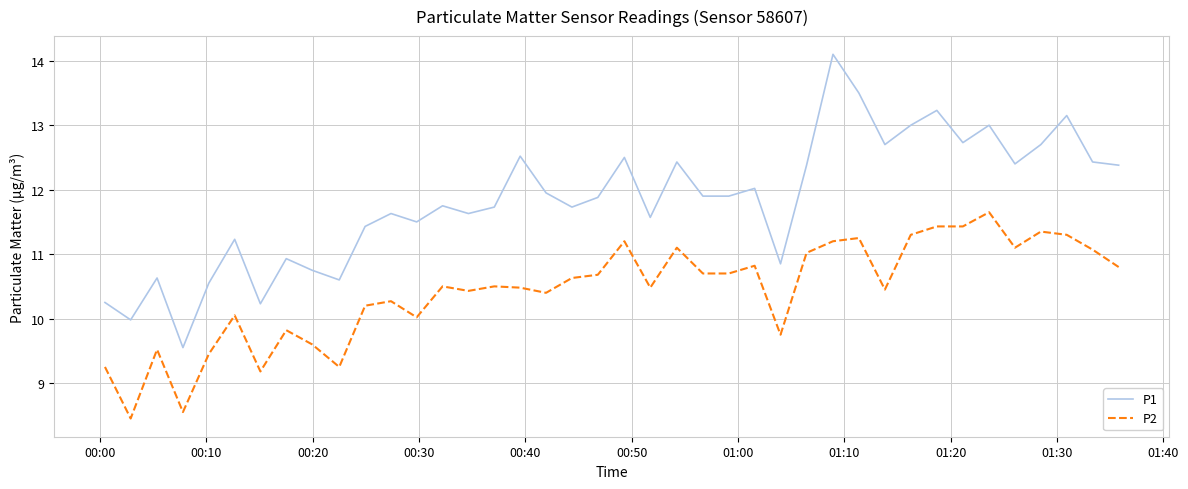

What is the lowest value of the P1 series?

9.6